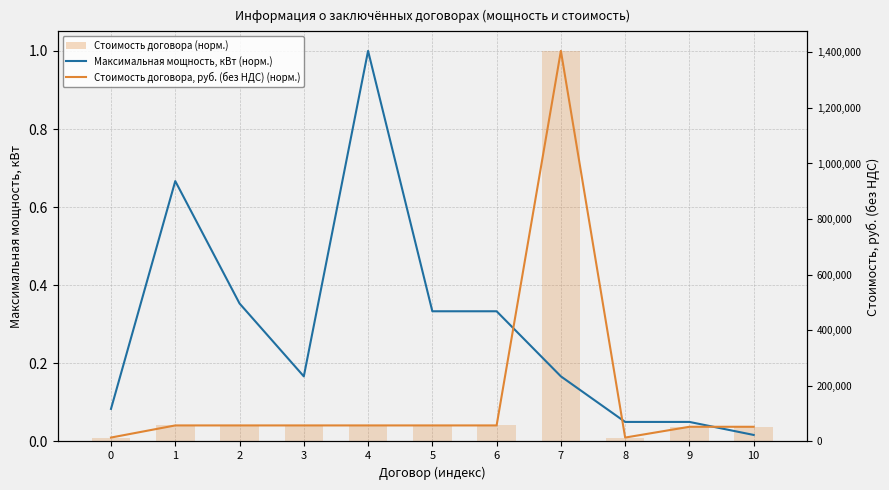

Reading right to left, list all the values displayed in this chart.

Максимальная мощность, кВт (норм.): 0.0	0.1	0.1	0.2	0.3	0.3	1.0	0.2	0.4	0.7	0.1
Стоимость договора, руб. (без НДС) (норм.): 0.0	0.0	0.0	1.0	0.0	0.0	0.0	0.0	0.0	0.0	0.0
Стоимость договора (норм.): 0.0	0.0	0.0	1.0	0.0	0.0	0.0	0.0	0.0	0.0	0.0